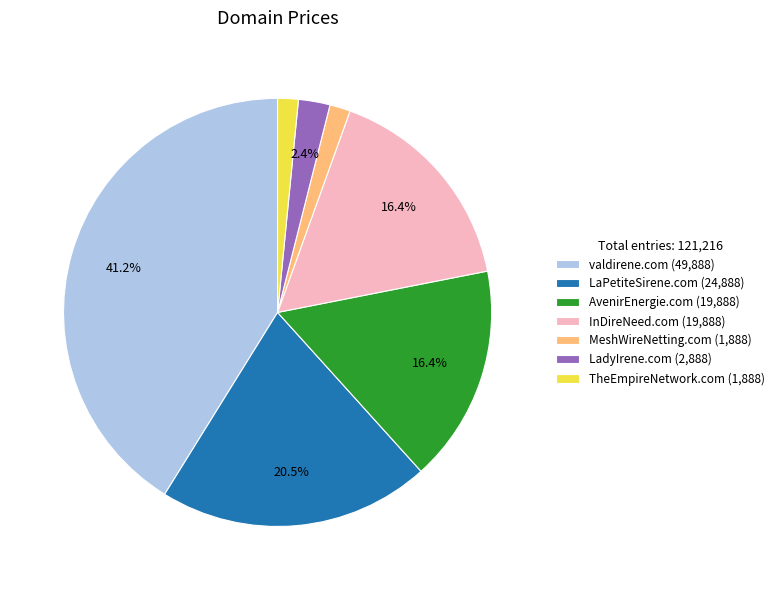

Count the number of slices in the pie.

7